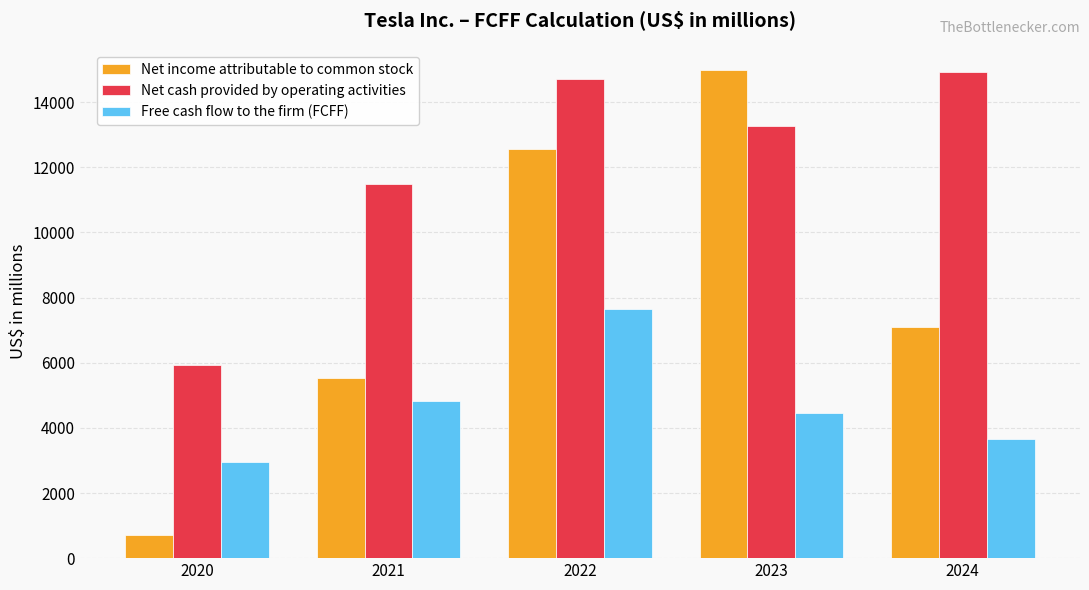

Reading right to left, list all the values displayed in this chart.

Net income attributable to common stock: 7091	14997	12556	5519	721
Net cash provided by operating activities: 14923	13256	14724	11497	5943
Free cash flow to the firm (FCFF): 3660	4448	7638	4813	2956